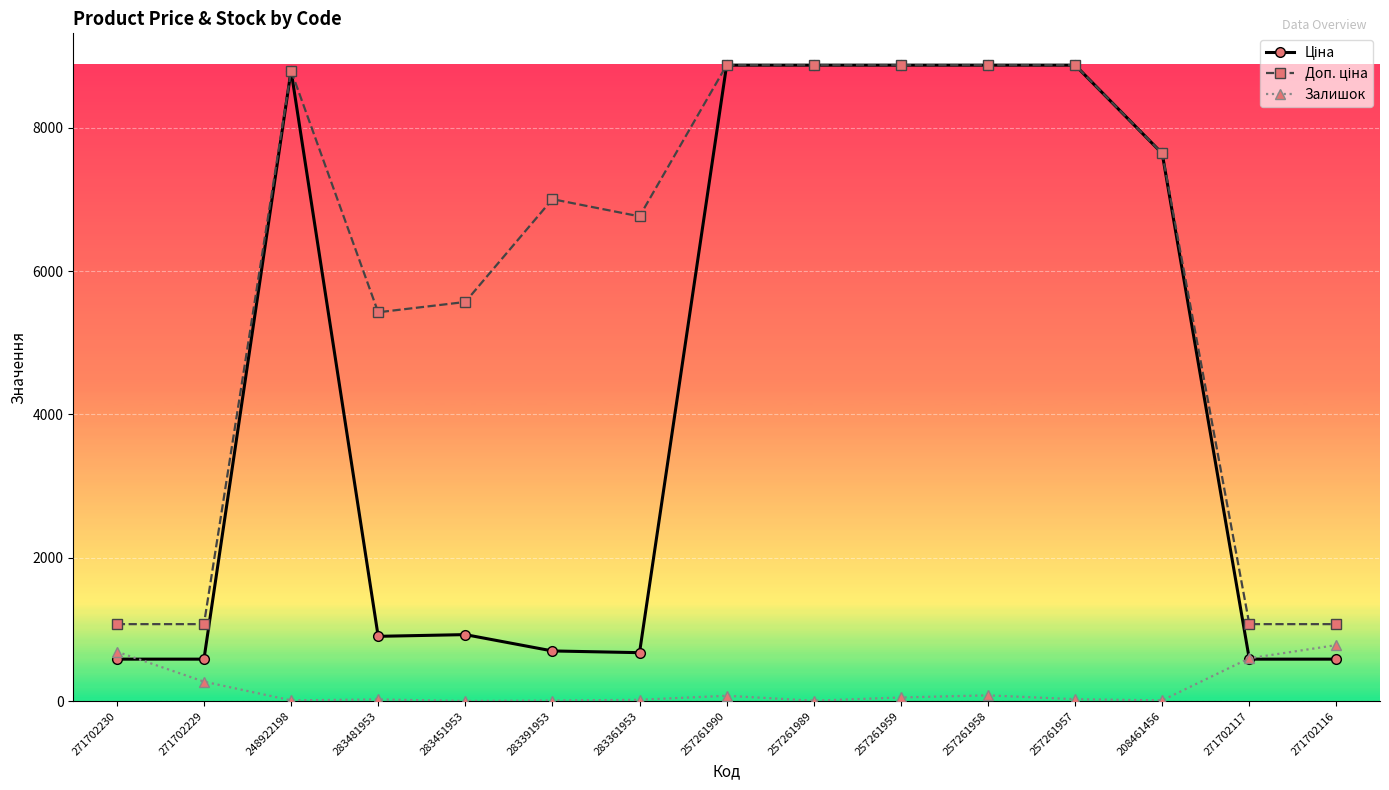

True or false: Залишок has a value of 81.0 at 257261958.

True